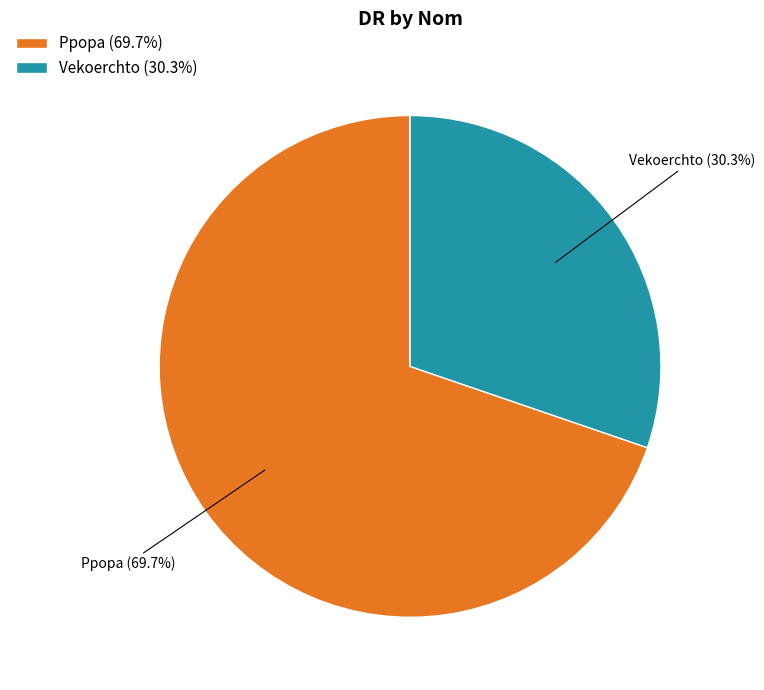

The Ppopa slice represents 70% of the pie. True or false?

True